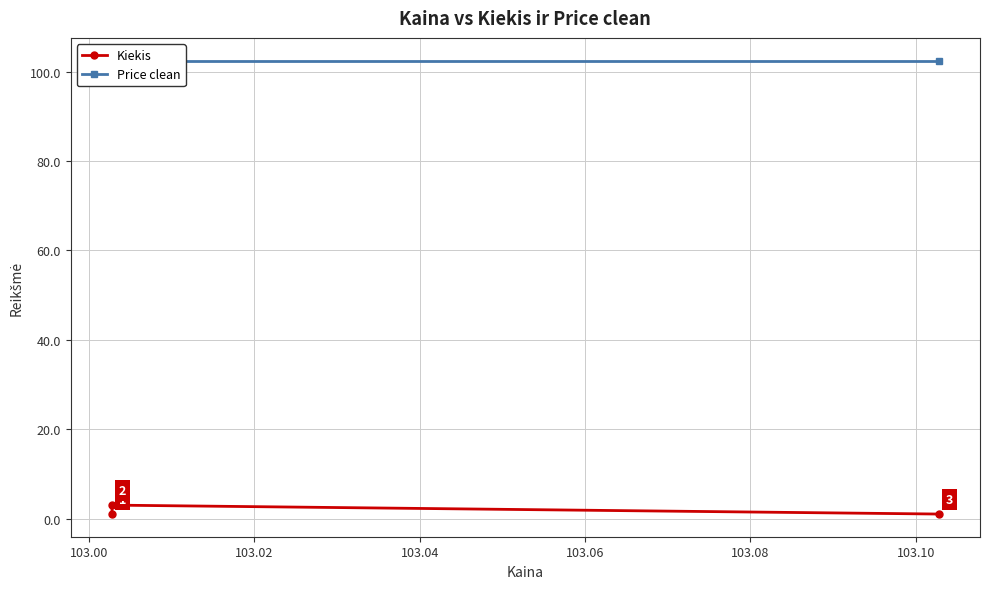

What position from the left is 103.00?

2